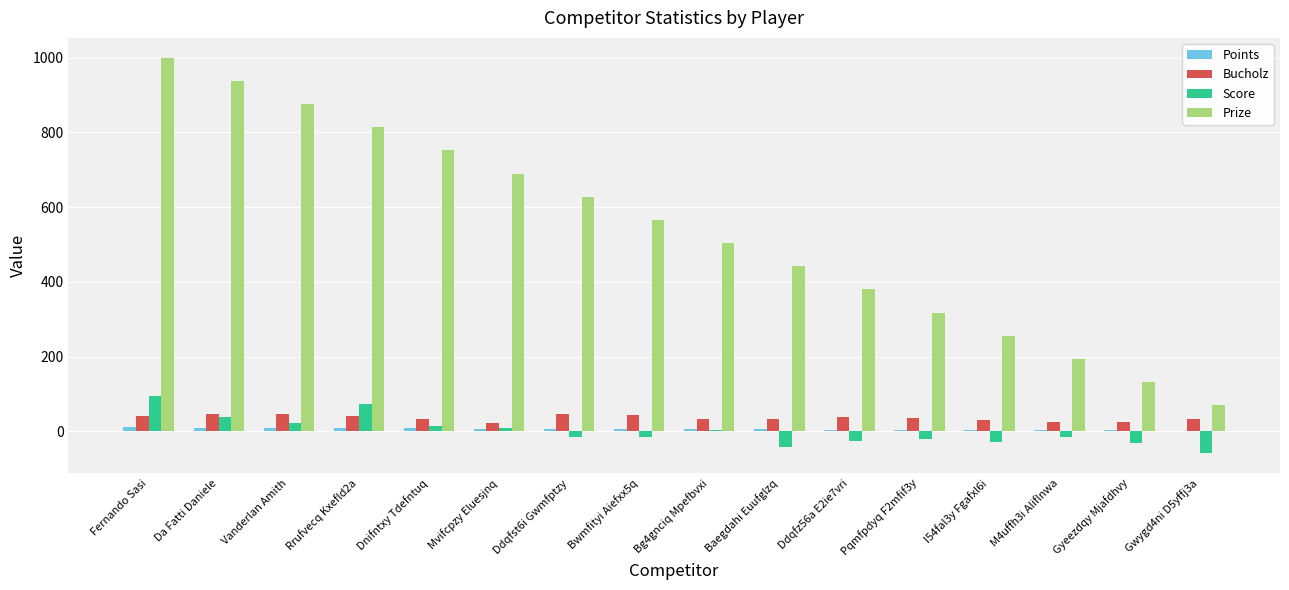

What are all the series names shown in the legend?

Points, Bucholz, Score, Prize